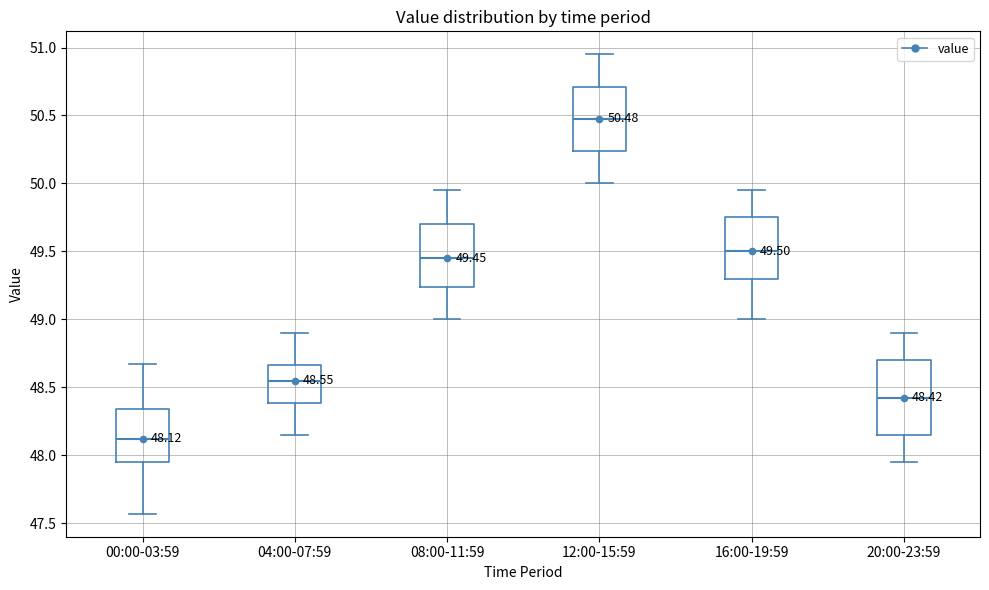

Which box has the highest median line?

12:00-15:59